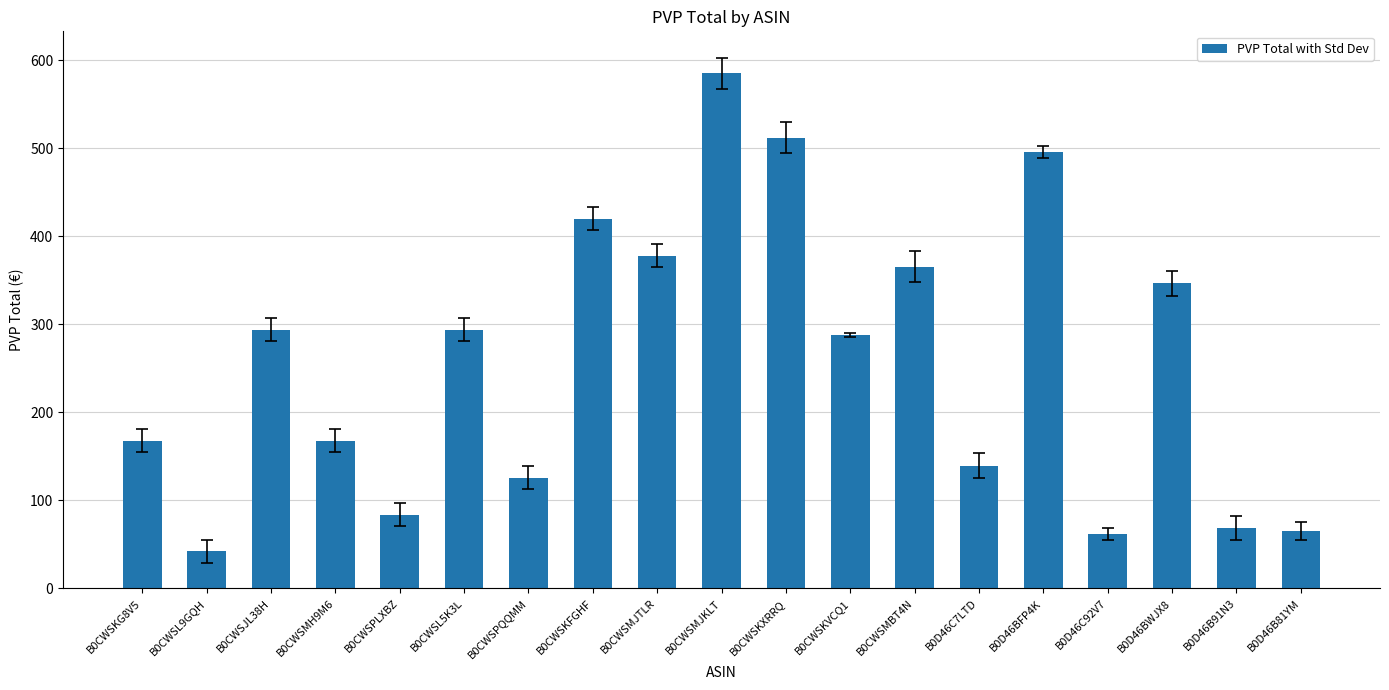

What position from the left is B0D46BFP4K?

15